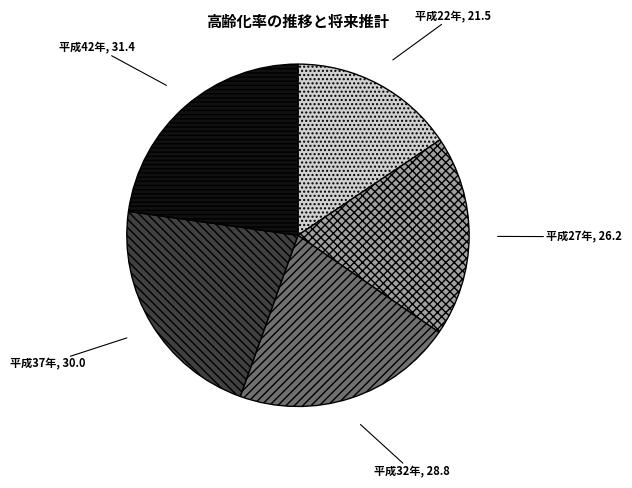

Does 平成27年 represent more than half of the total?

No